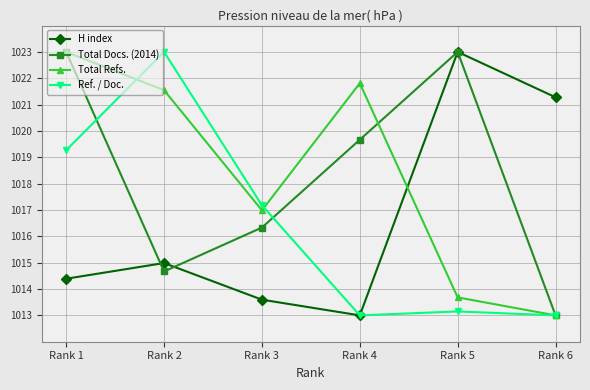

Which category has the highest value in the Total Refs. series?

Rank 1